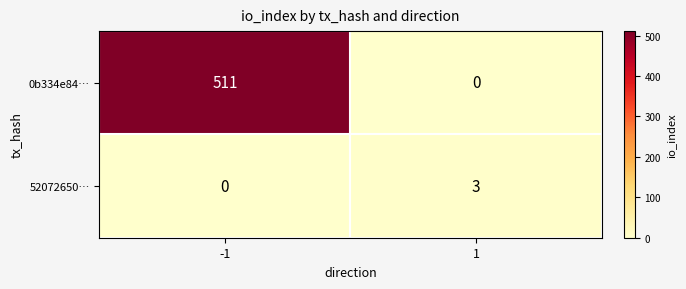

True or false: 52072650… has a value of 1 at 1.

False